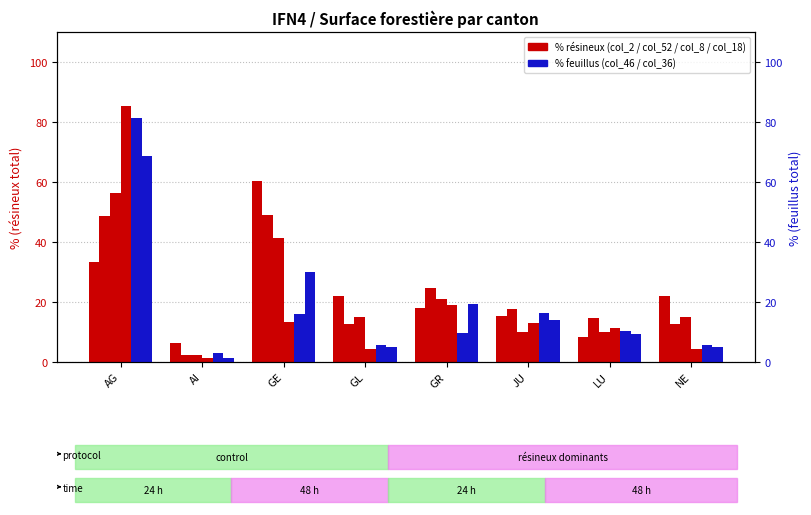

What is the difference between the maximum and minimum values in the col_18 series?

84.0